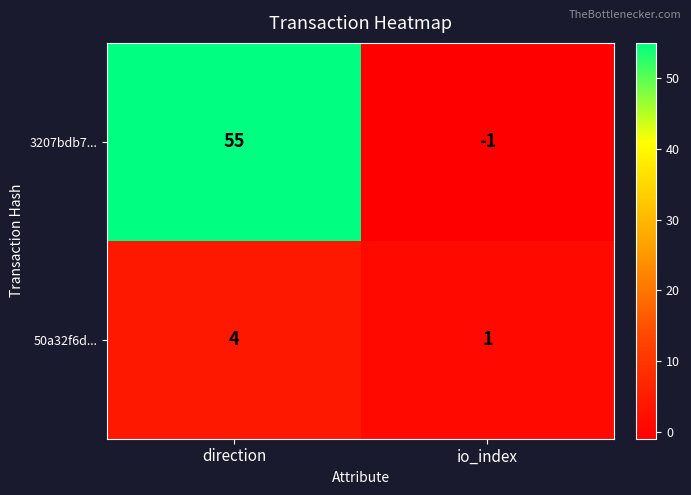

What is the spread (max minus min) of values at io_index?

2